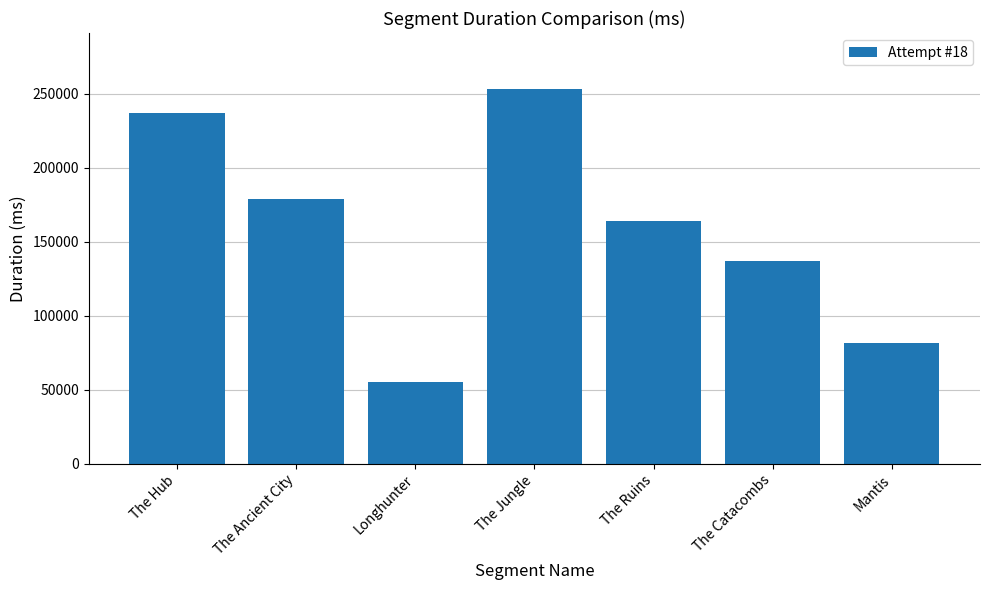

What is the change in value from The Hub to The Ruins?

-72853